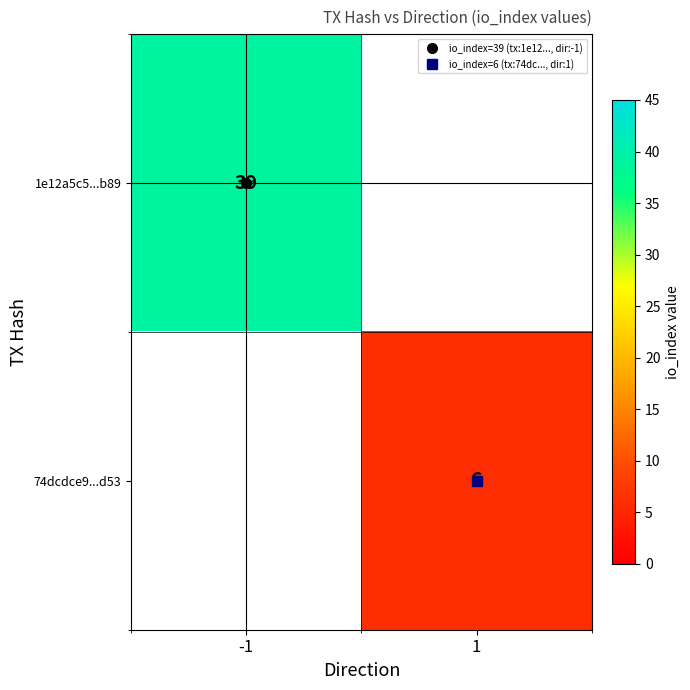

The 74dcdce9...d53 series shows 6.0 at 1. True or false?

True